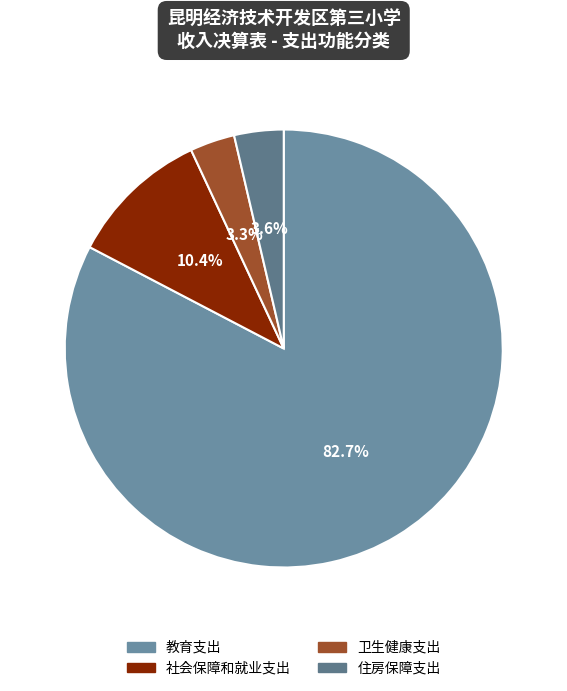

Count the number of slices in the pie.

4